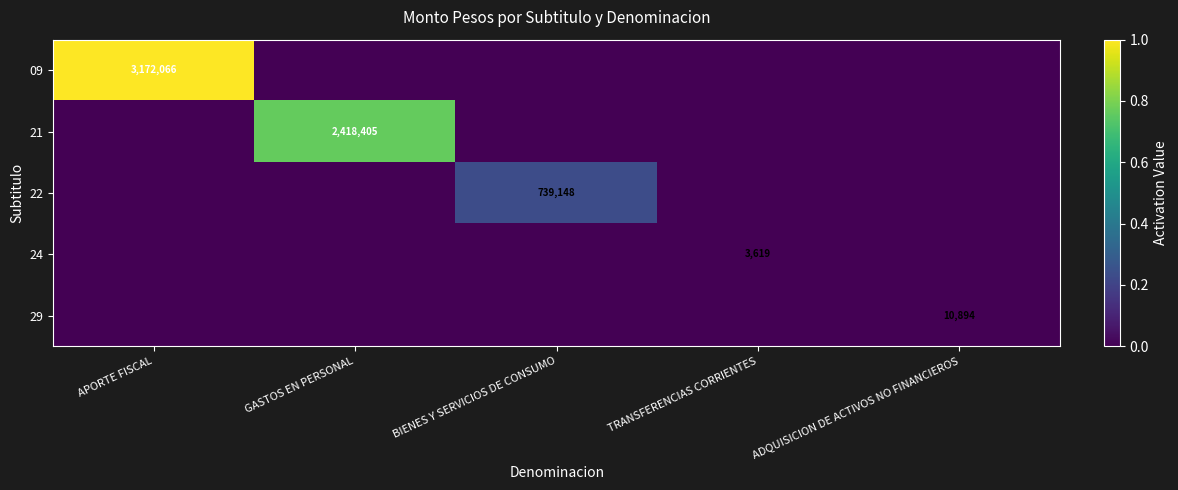

True or false: 24 has a value of 3619 at TRANSFERENCIAS CORRIENTES.

True